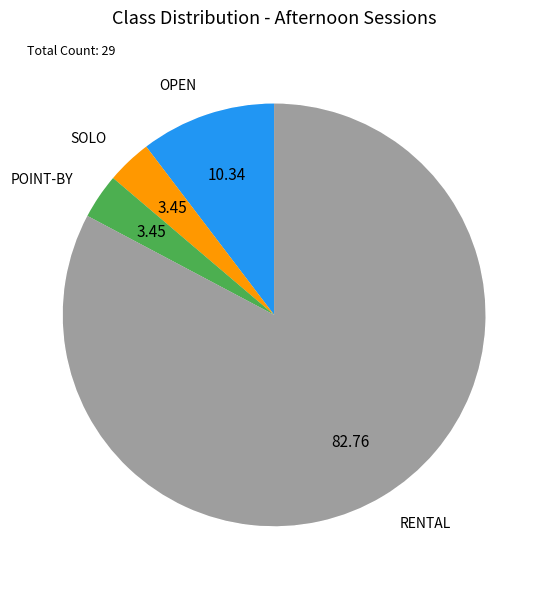

Which slice is the largest?

Andrew Bloch (OPEN)